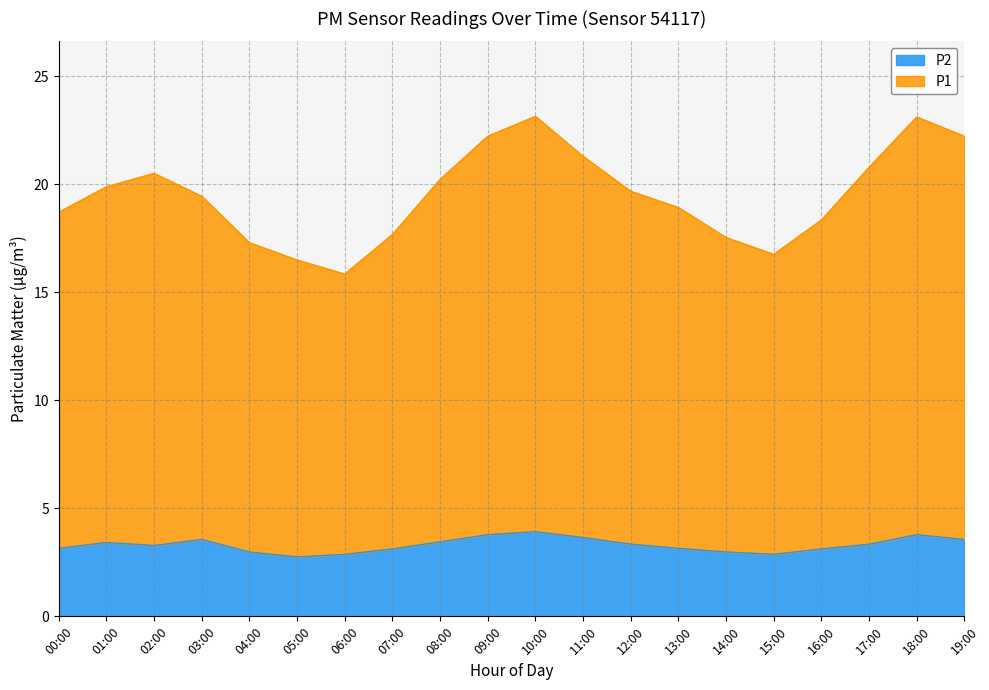

What is the difference between the maximum and minimum values in the P2 series?

1.2